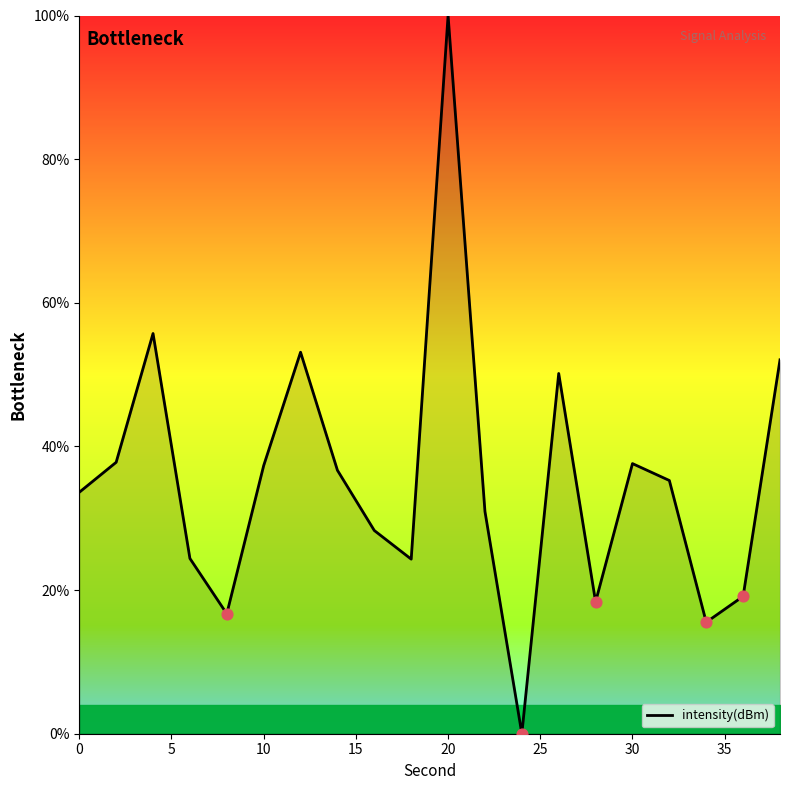

Is this an area chart (filled region under the line)?

Yes